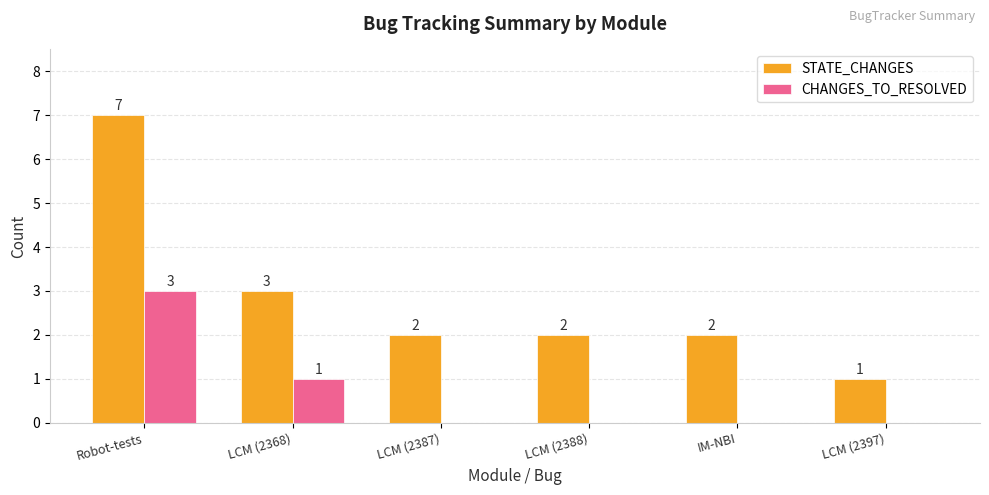

How many groups of bars are there?

6